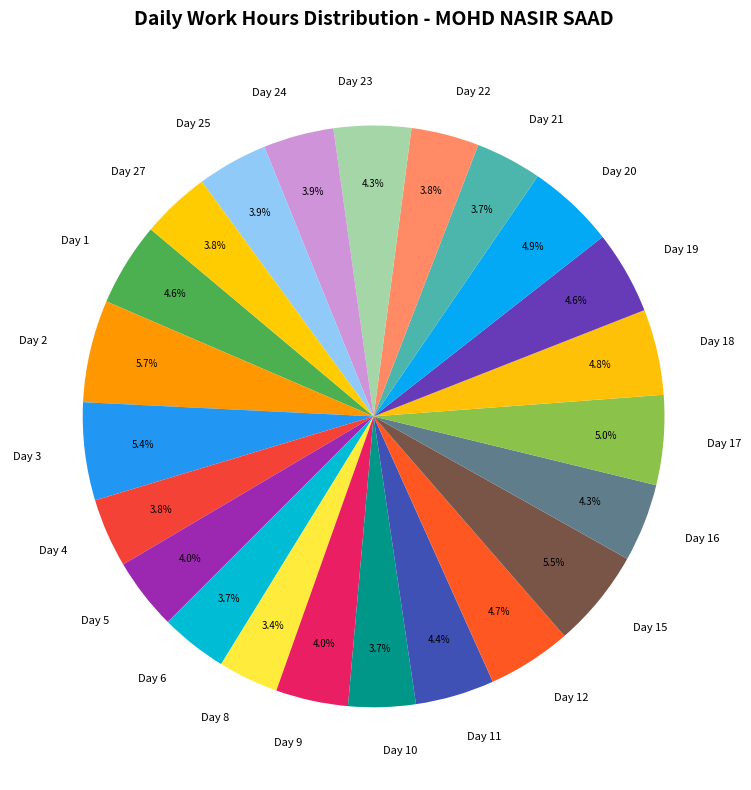

Does Day 23 account for over 50% of the chart?

No